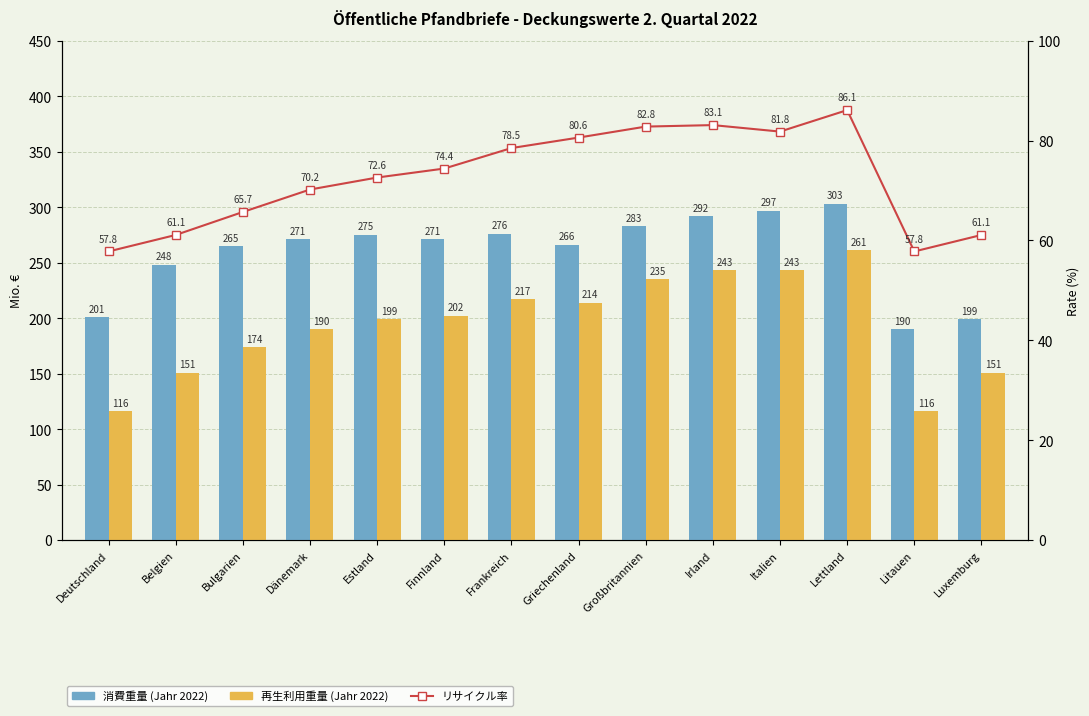

At which category does the chart reach its peak across all series?

Lettland